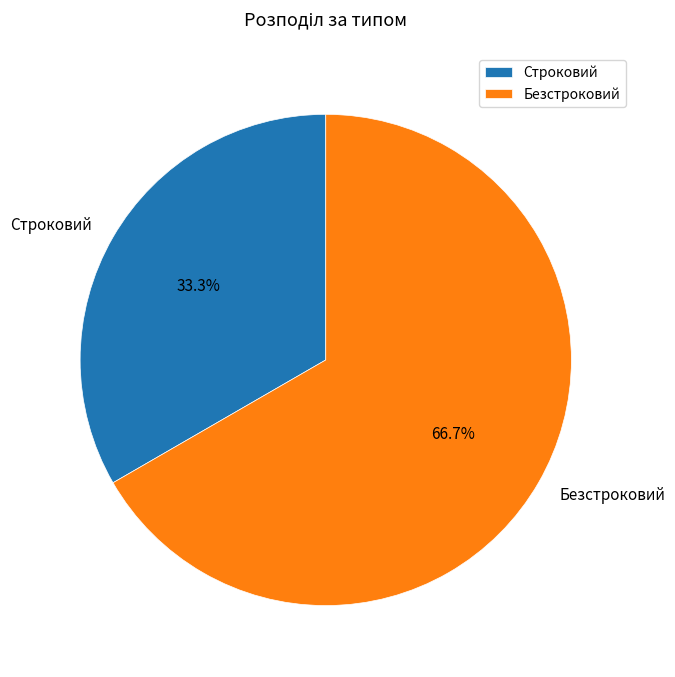

To the nearest percent, what portion does Строковий represent?

33%